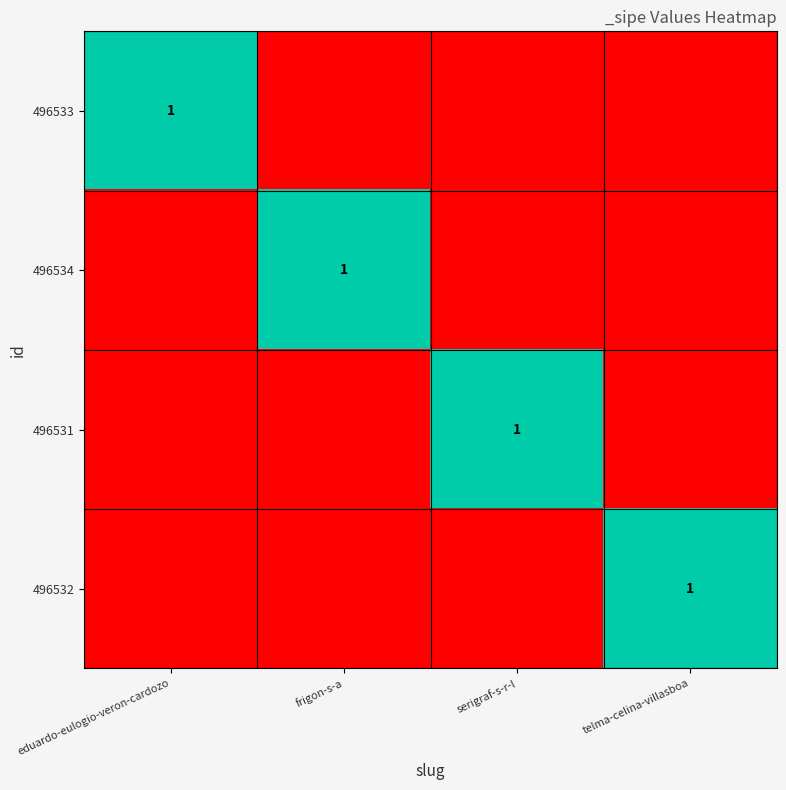

The value of 496532 at telma-celina-villasboa is 1. True or false?

True